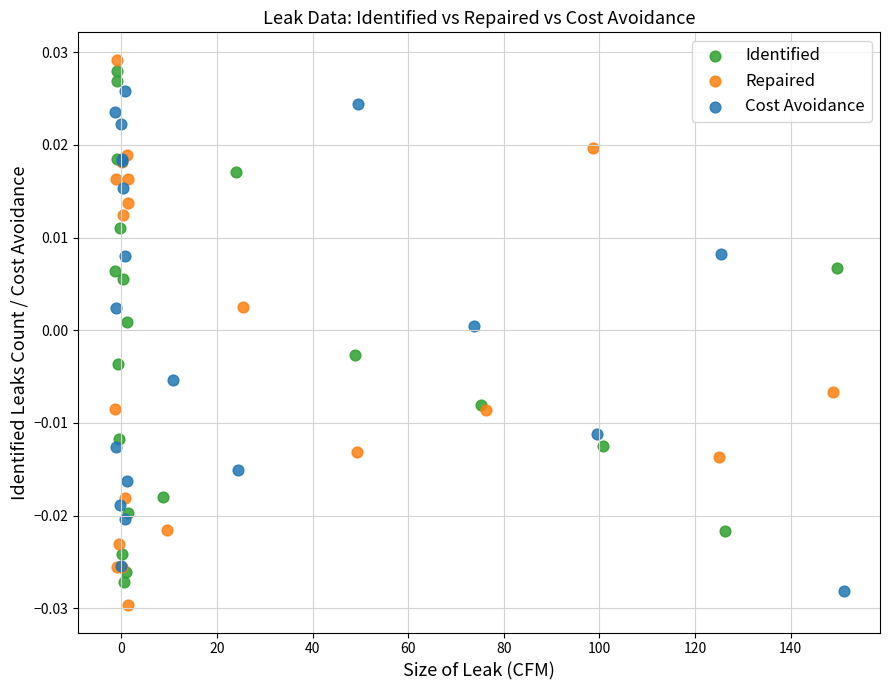

Which series reaches the maximum Y coordinate?

Repaired